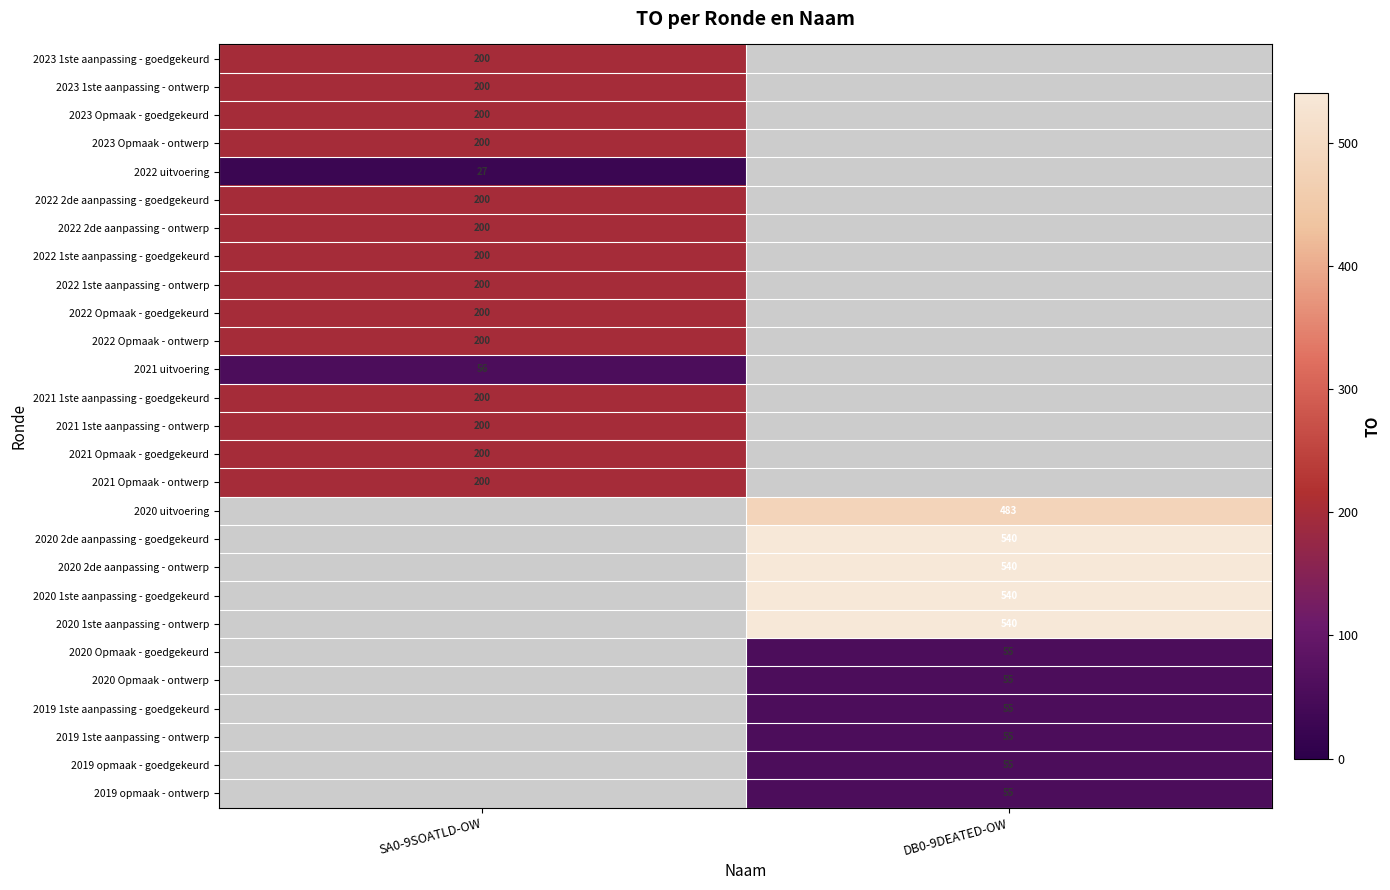

True or false: 2020 1ste aanpassing - goedgekeurd has a value of 540 at DB0-9DEATED-OW.

True